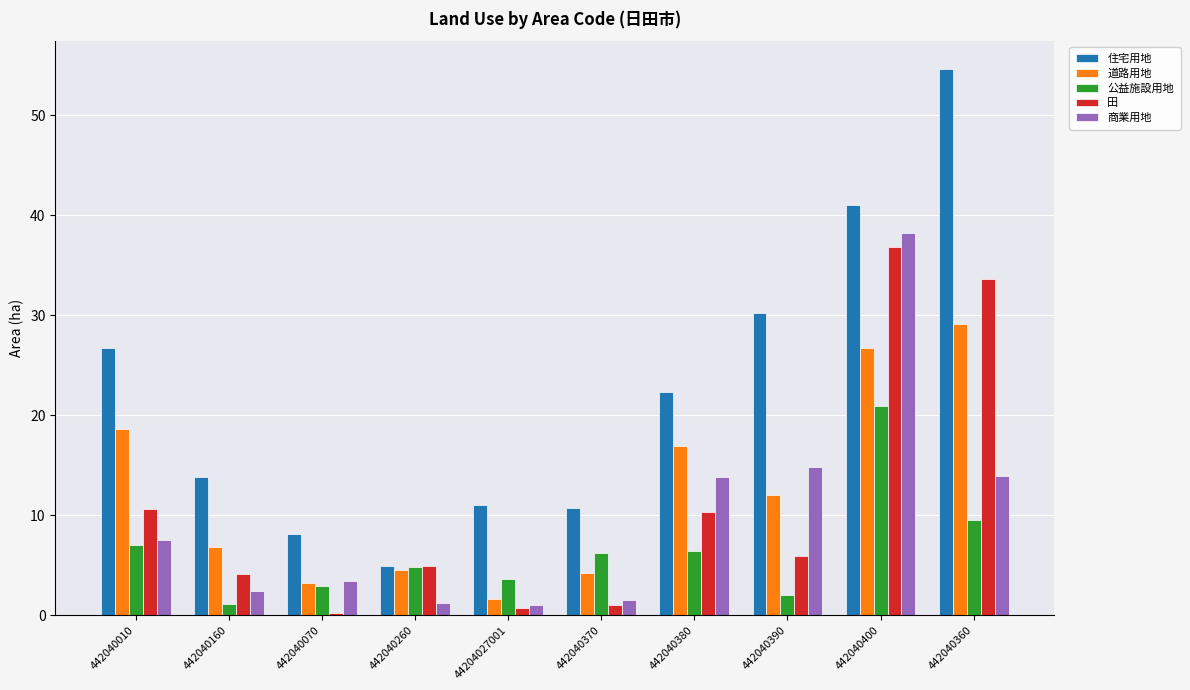

At which category is the sum across all series the highest?

442040400